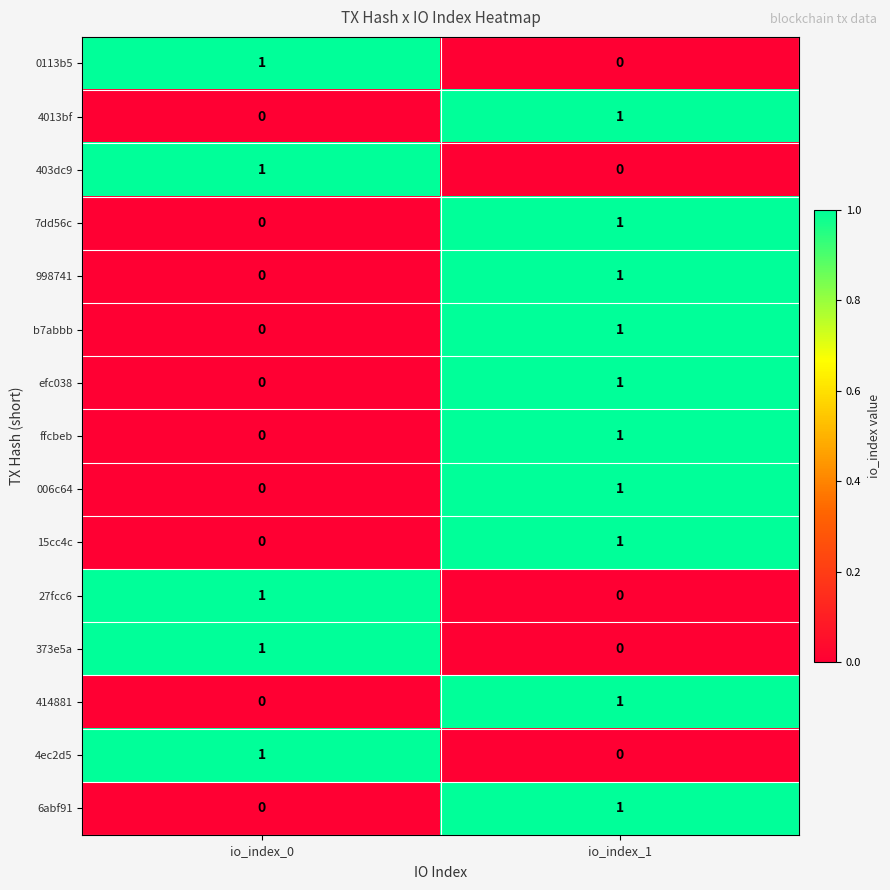

Reading left to right, what are all the values shown in this chart?

0113b5: 1	0
4013bf: 0	1
403dc9: 1	0
7dd56c: 0	1
998741: 0	1
b7abbb: 0	1
efc038: 0	1
ffcbeb: 0	1
006c64: 0	1
15cc4c: 0	1
27fcc6: 1	0
373e5a: 1	0
414881: 0	1
4ec2d5: 1	0
6abf91: 0	1